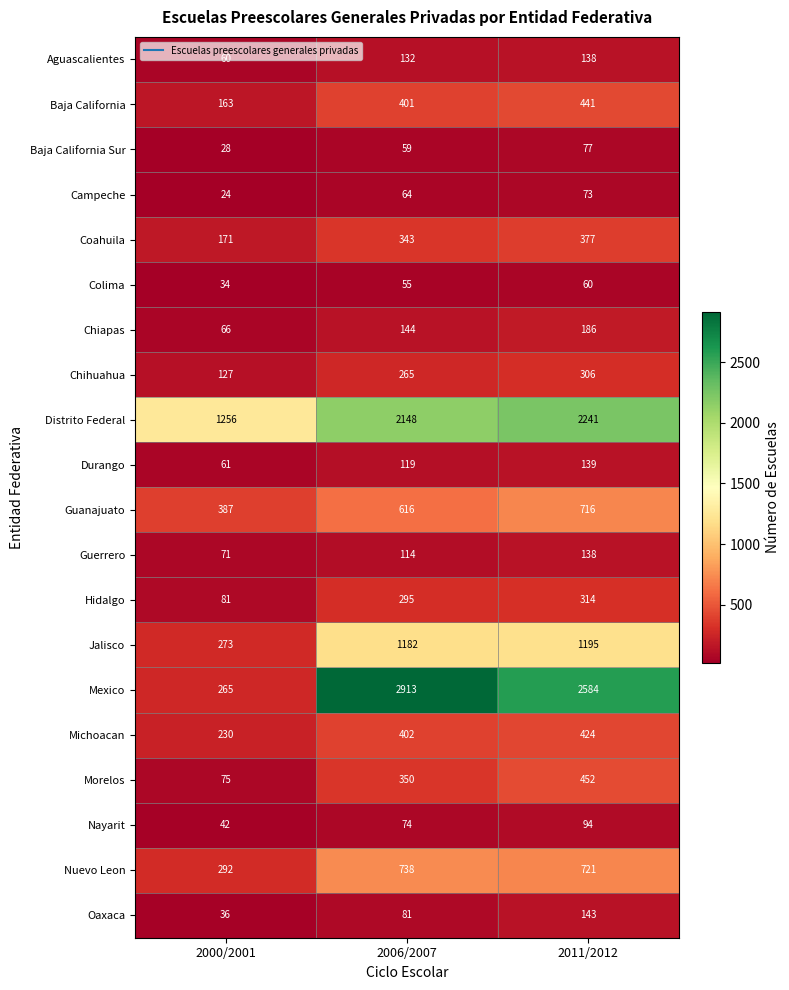

Which series has the largest range (max minus min)?

Mexico